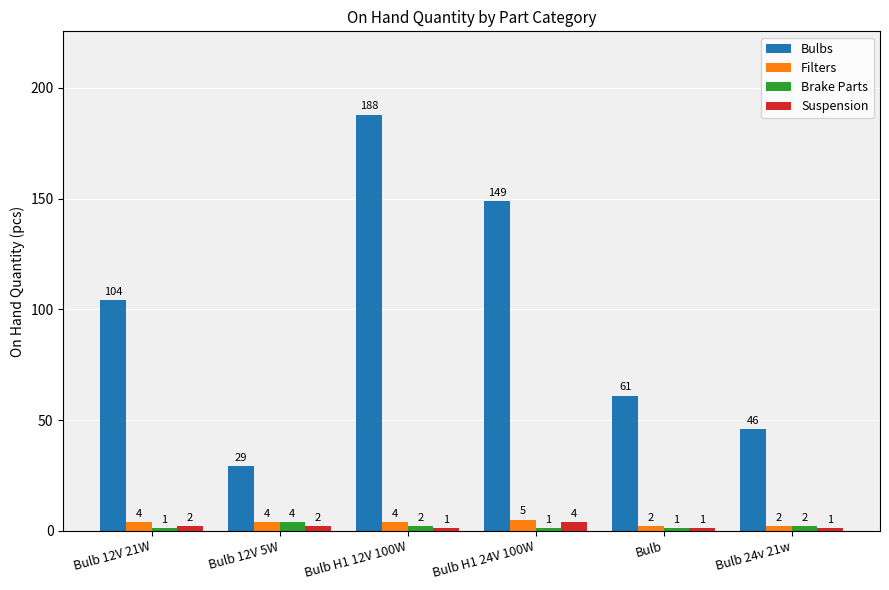

Between Bulb 12V 21W and Bulb H1 24V 100W, which series saw the biggest shift?

Bulbs